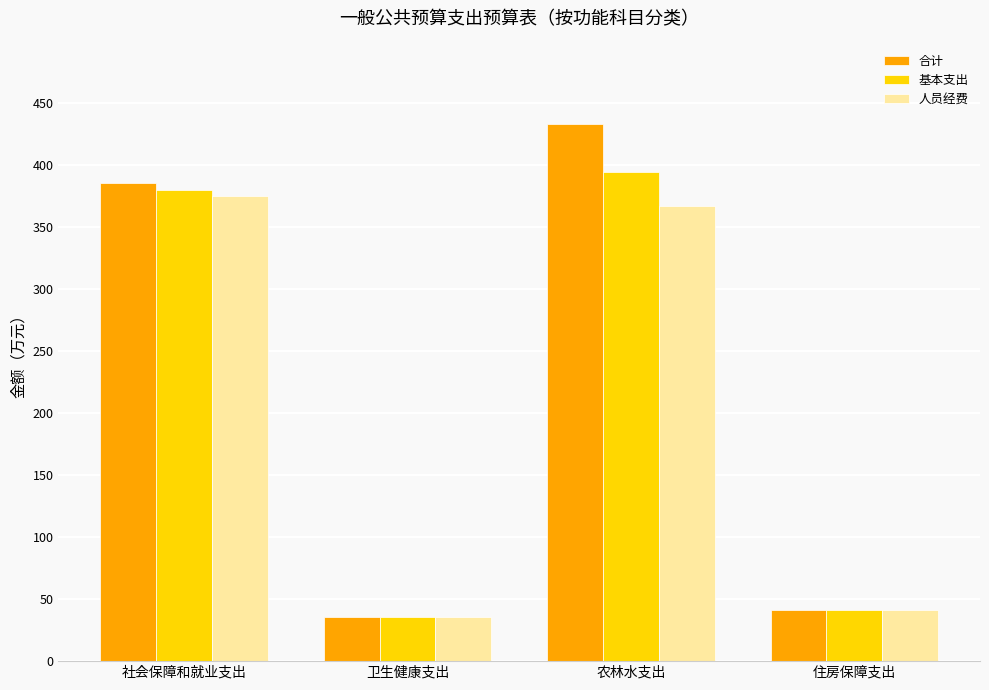

What is the sum of all 基本支出 values?

852.1